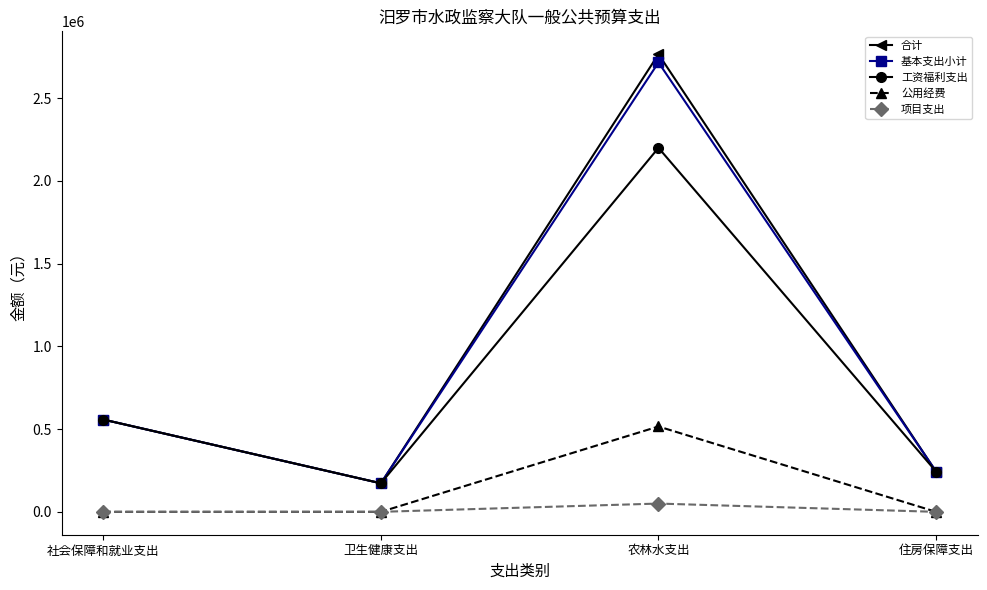

At which category does 基本支出小计 reach its first local valley?

卫生健康支出